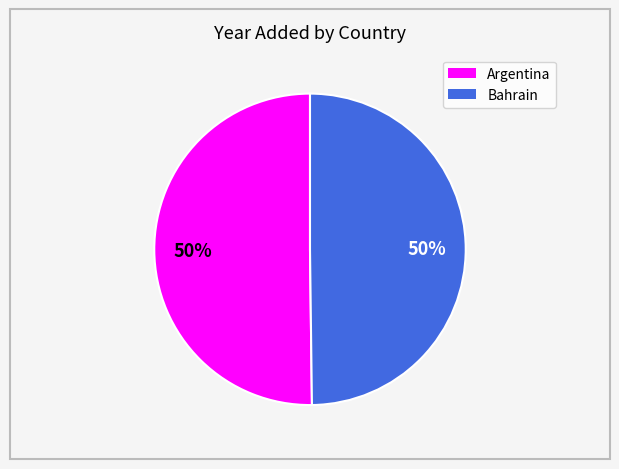

What is the ratio of the value at Argentina to the value at Bahrain?

1.0